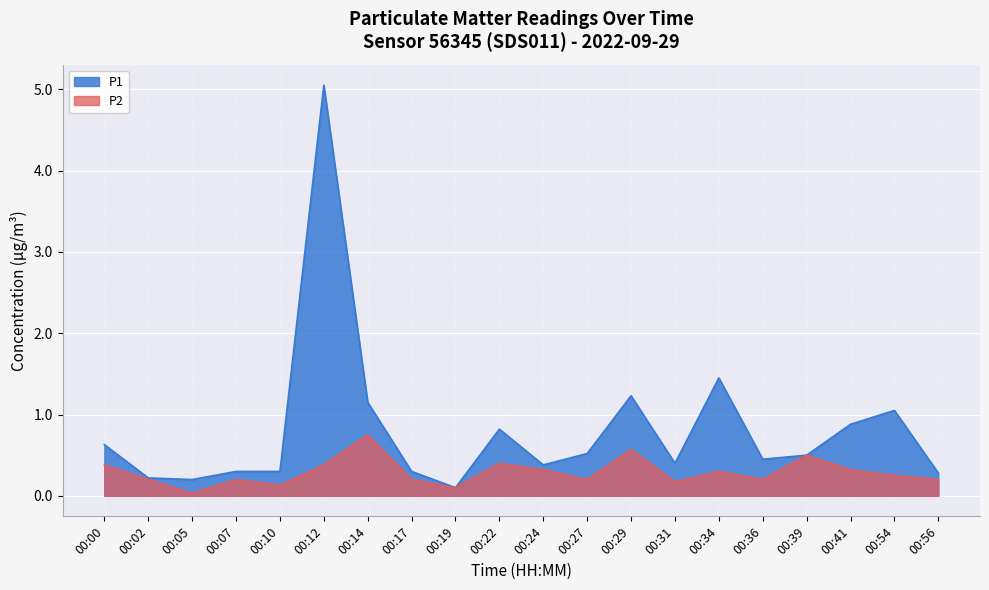

Which category has the lowest value in the P1 series?

00:19